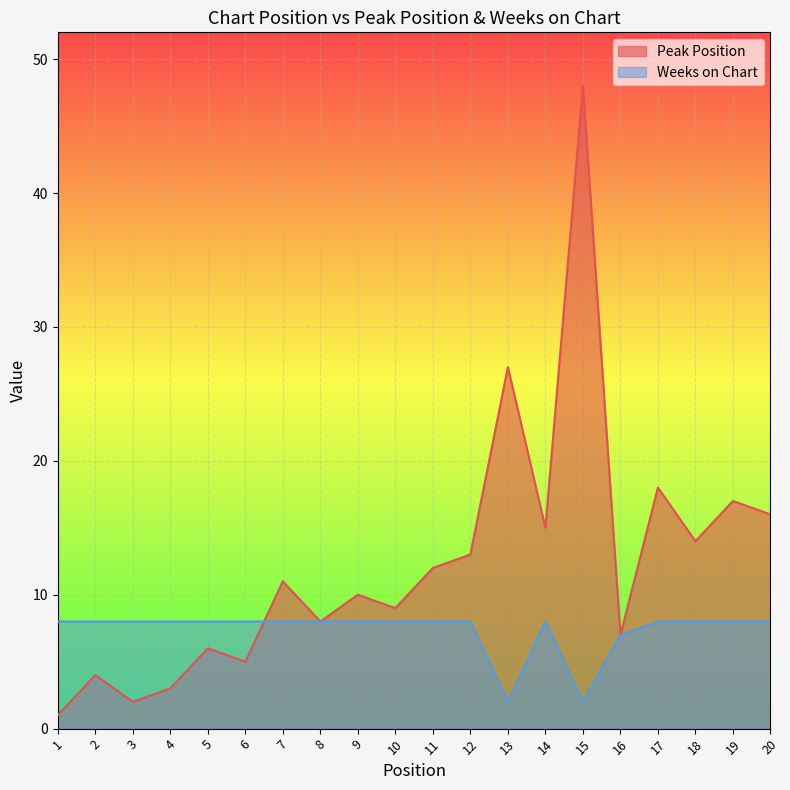

What is the difference between the maximum and second lowest values in the Peak Position series?

46